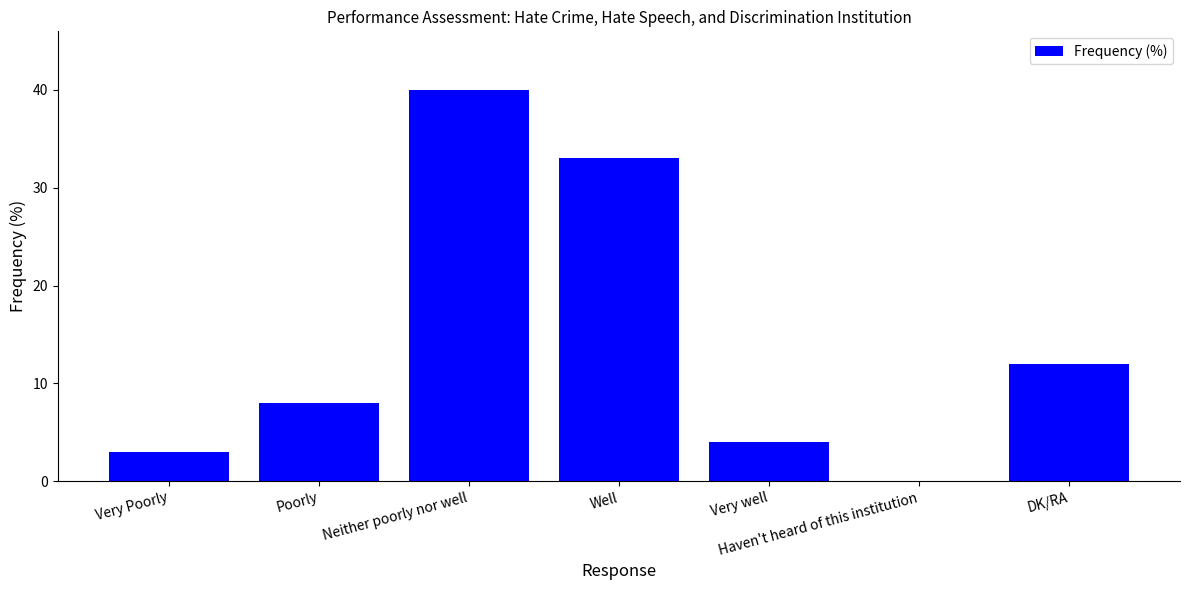

Reading right to left, what are all the values shown in this chart?

12	0	4	33	40	8	3